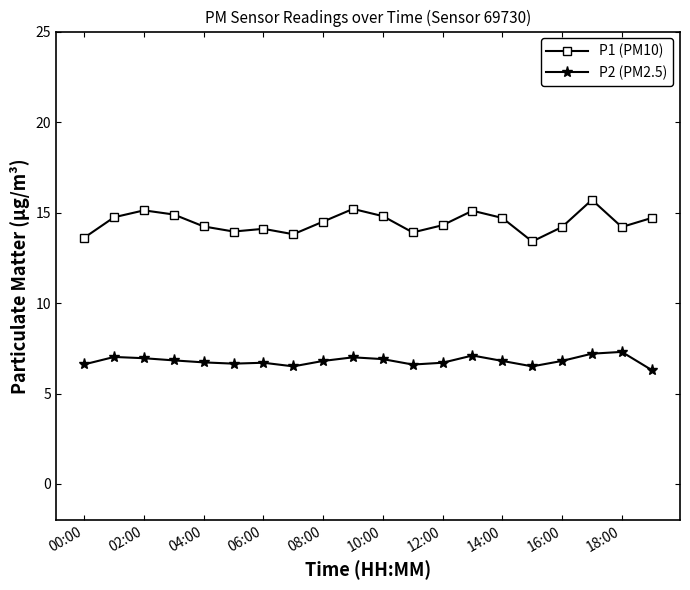

Rank the series by their average value, from highest to lowest.

P1 (PM10), P2 (PM2.5)